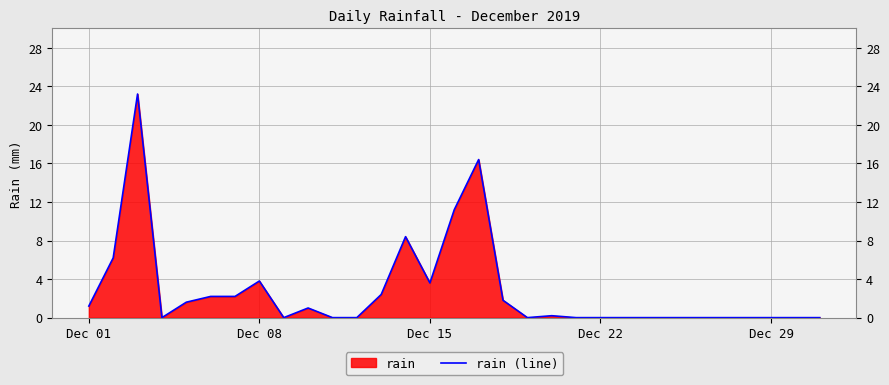

What is the sum of all values?

85.4